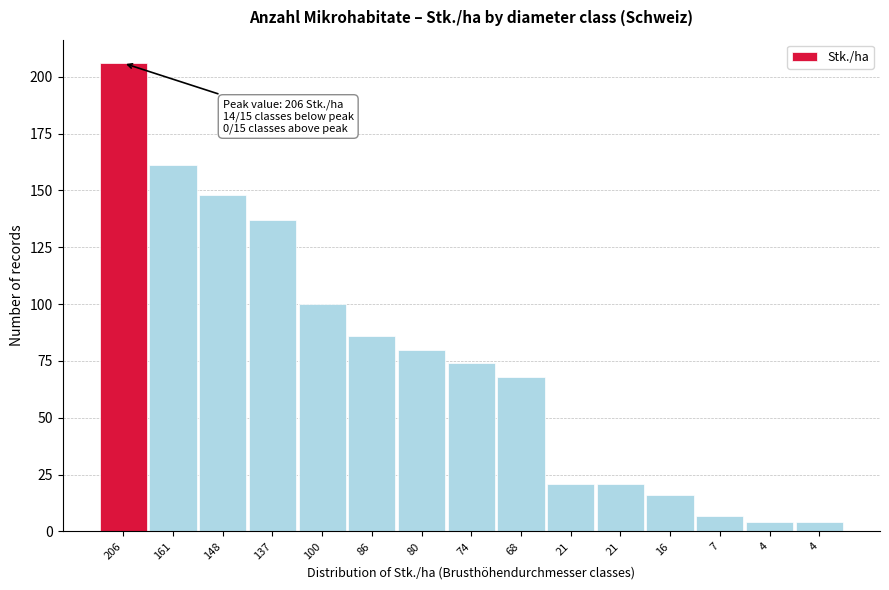

Does the chart contain any negative values?

No